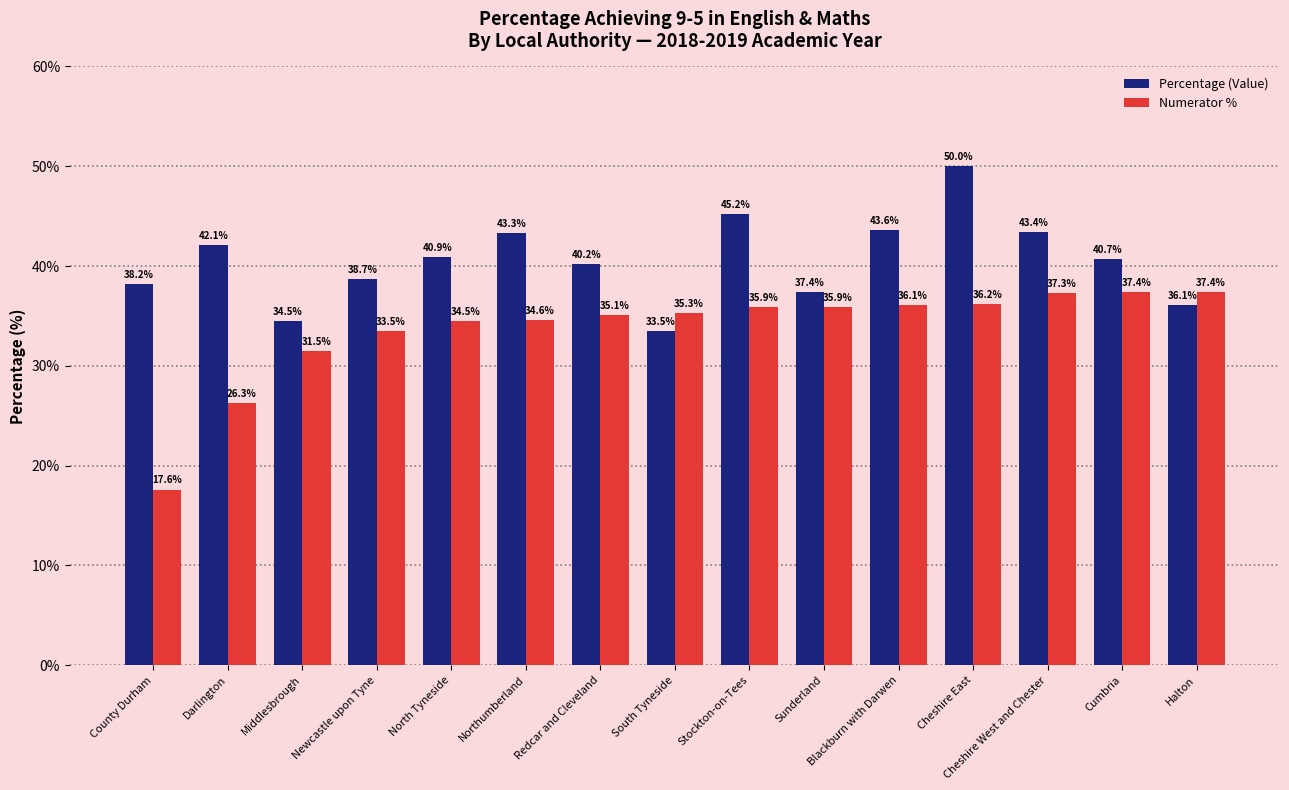

At Darlington, list the series in order from largest to smallest.

Percentage (Value), Numerator %